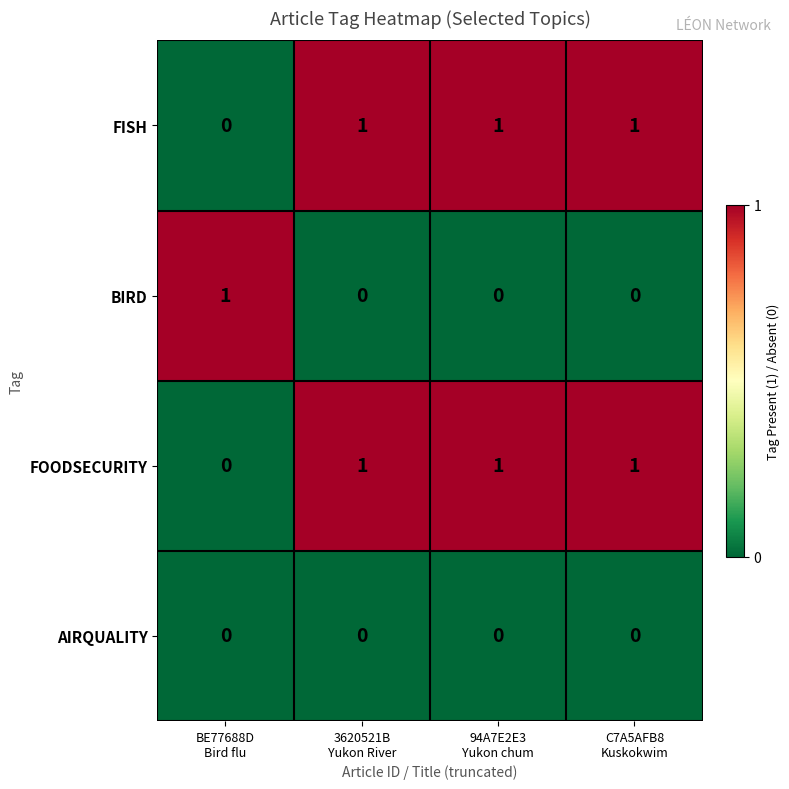

Count the FOODSECURITY values in the range 1 to 2.

3